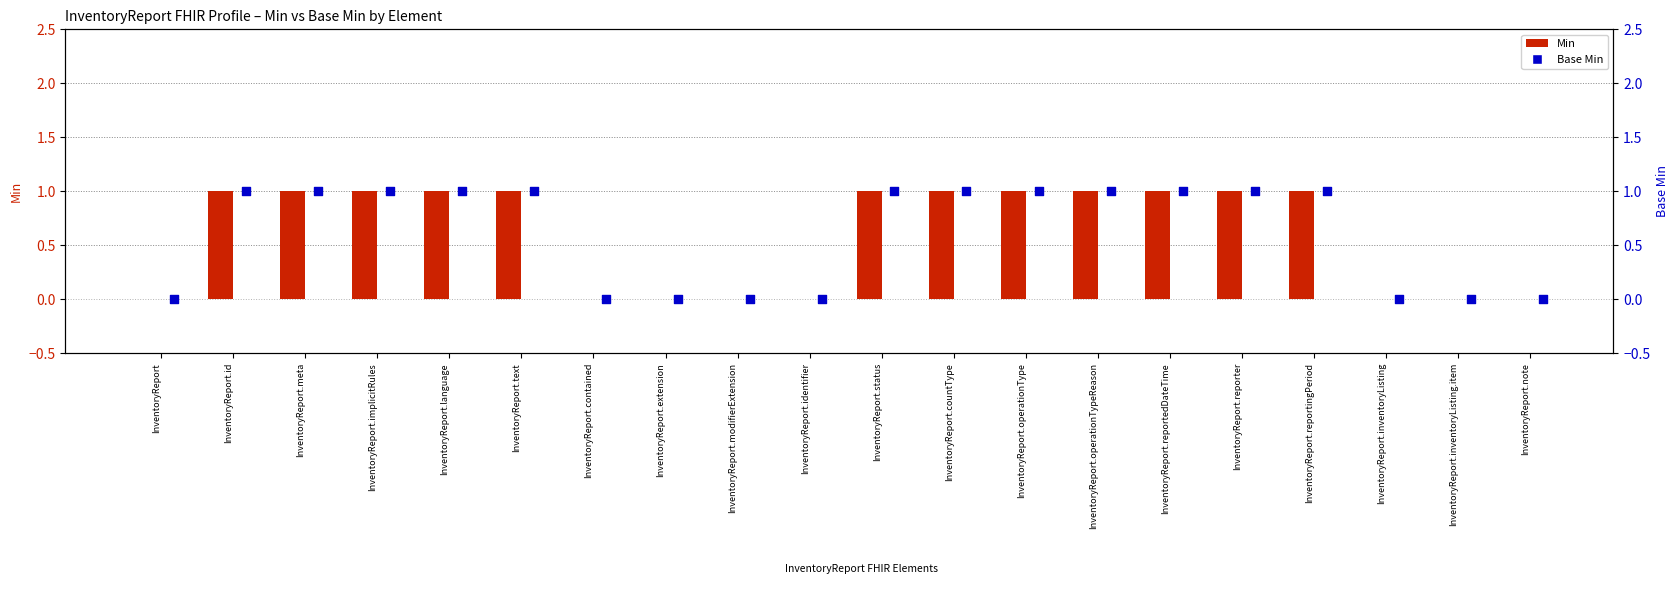

At which category is the sum across all series the highest?

InventoryReport.id